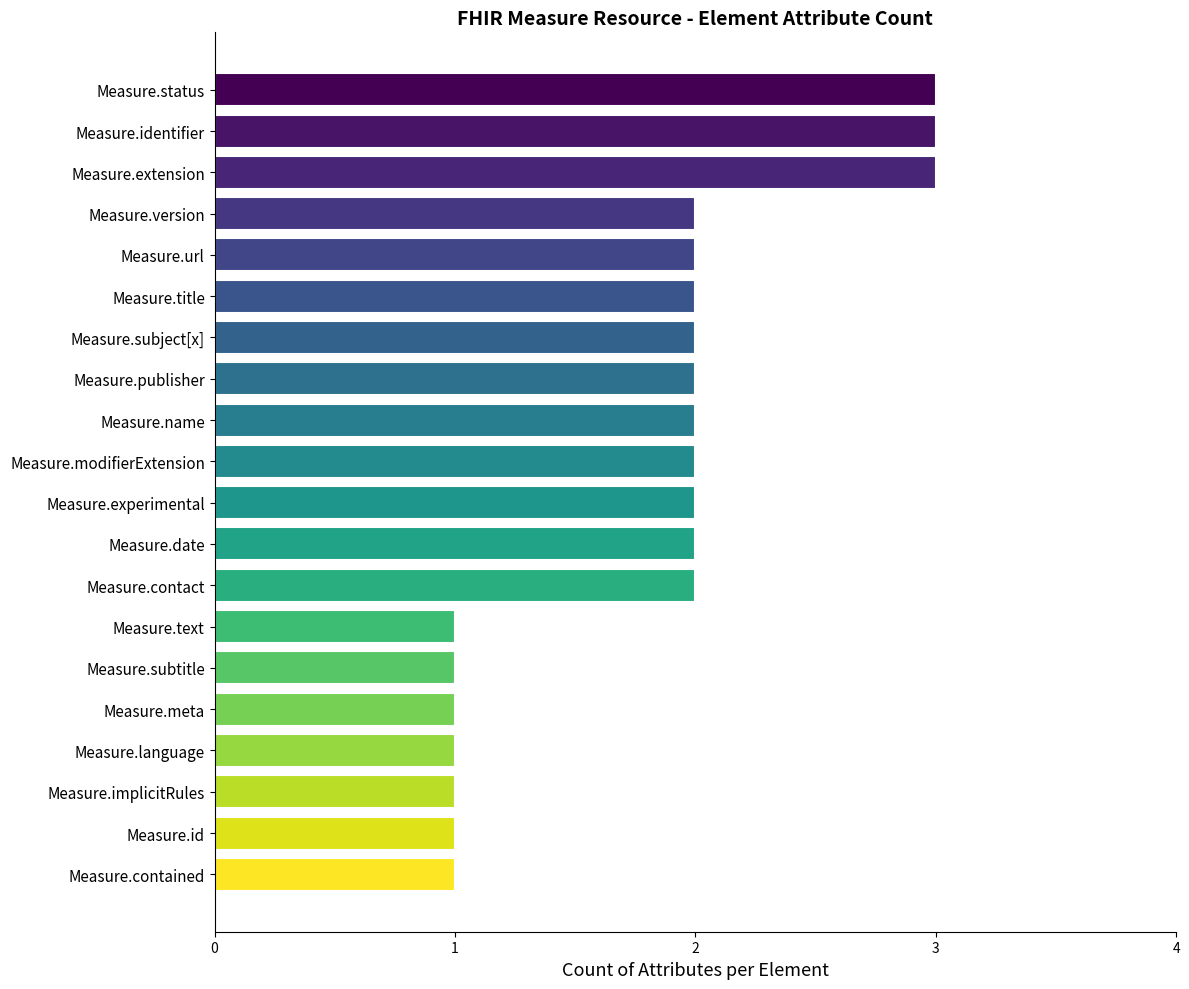

The chart shows a value of 2 at Measure.version. True or false?

True